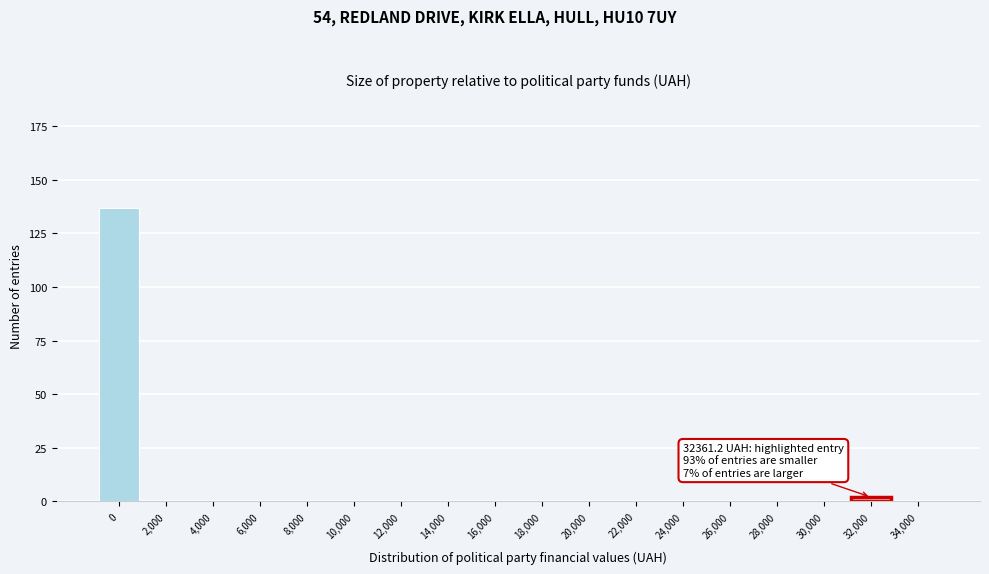

Reading right to left, extract all data points from this chart.

34,000=0	32,000=2	30,000=0	28,000=0	26,000=0	24,000=0	22,000=0	20,000=0	18,000=0	16,000=0	14,000=0	12,000=0	10,000=0	8,000=0	6,000=0	4,000=0	2,000=0	0=137